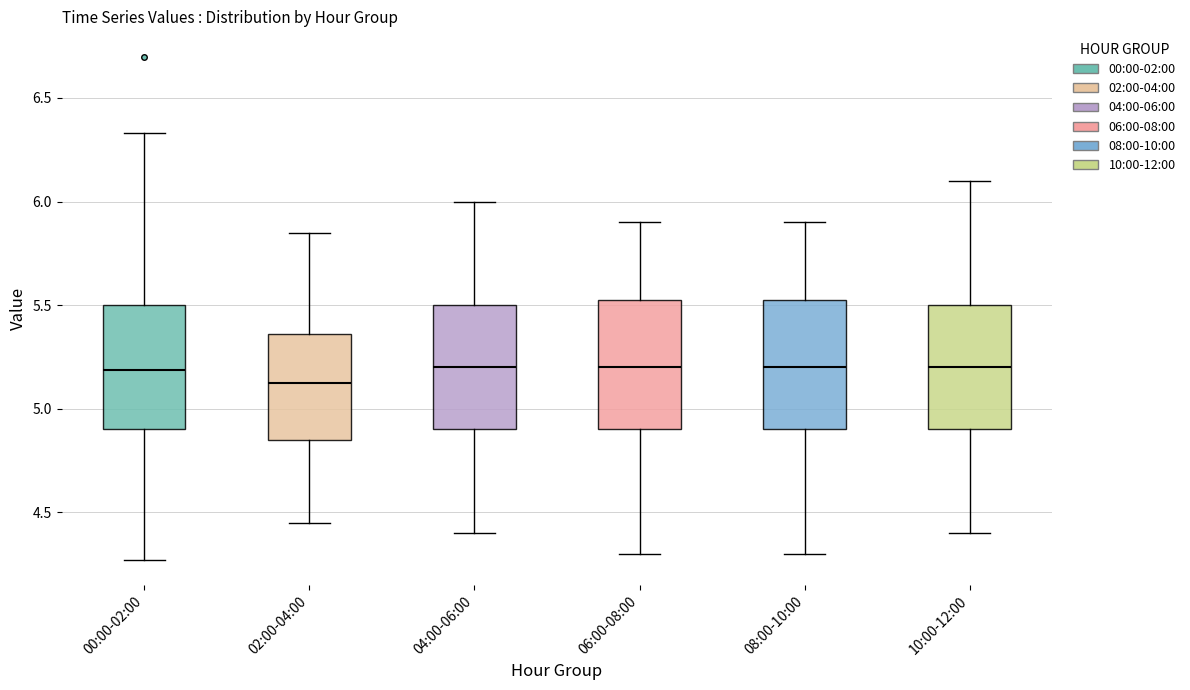

Which box's median line is the lowest?

02:00-04:00